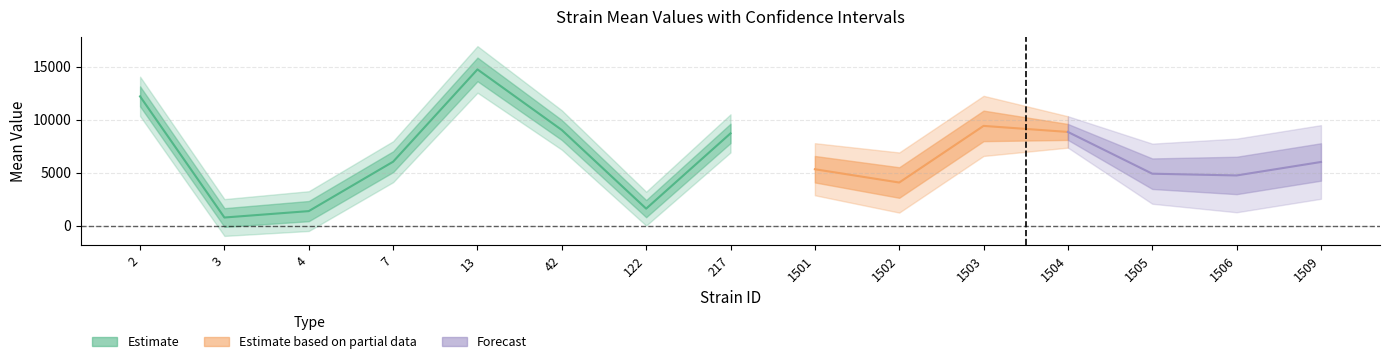

What is the difference between the maximum and minimum values in the uppercl series?

14433.4